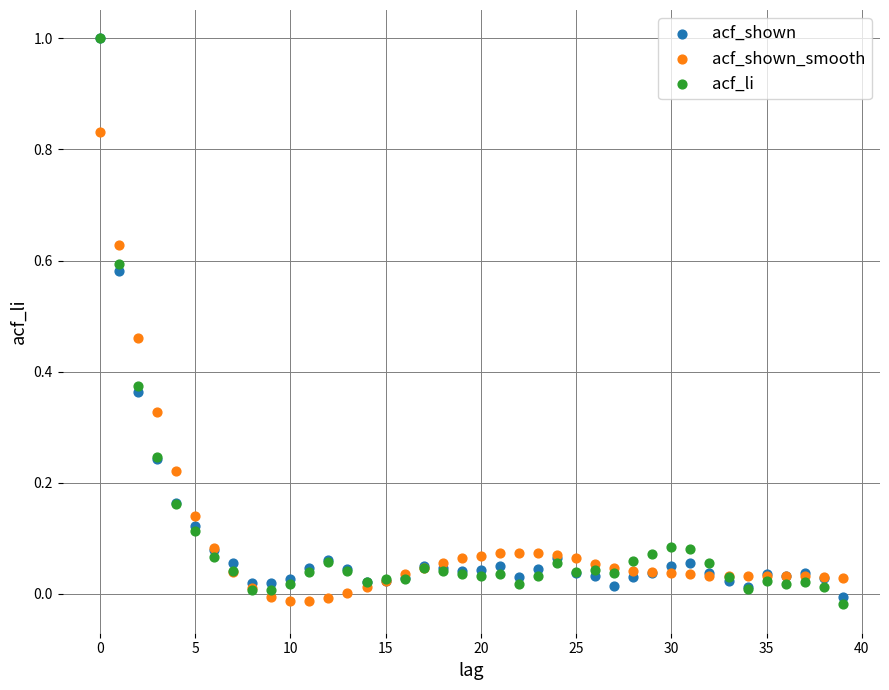

Which series has the largest Y range (max minus min)?

acf_li